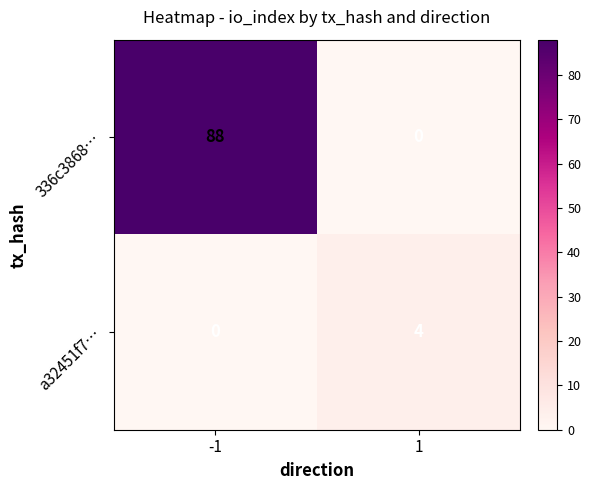

What is the spread (max minus min) of values at 1?

4